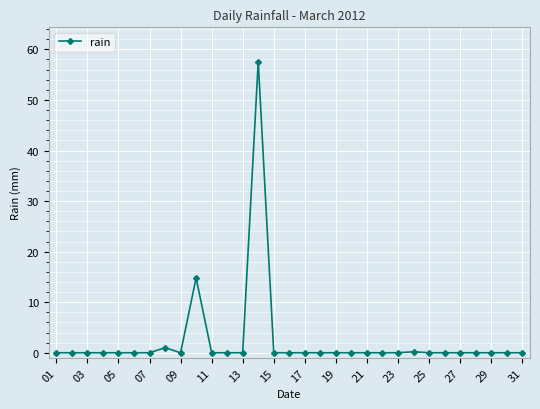

What is the sum of all values?

73.6